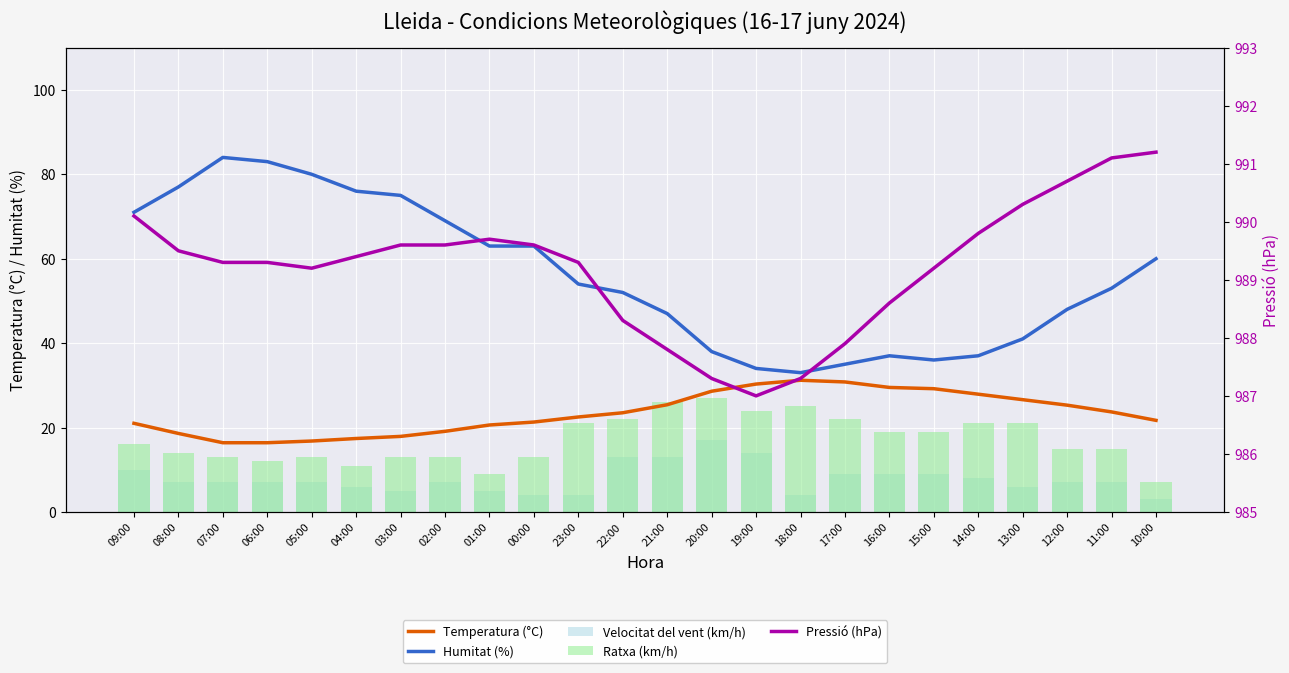

Which series has the largest range (max minus min)?

Humitat (%)